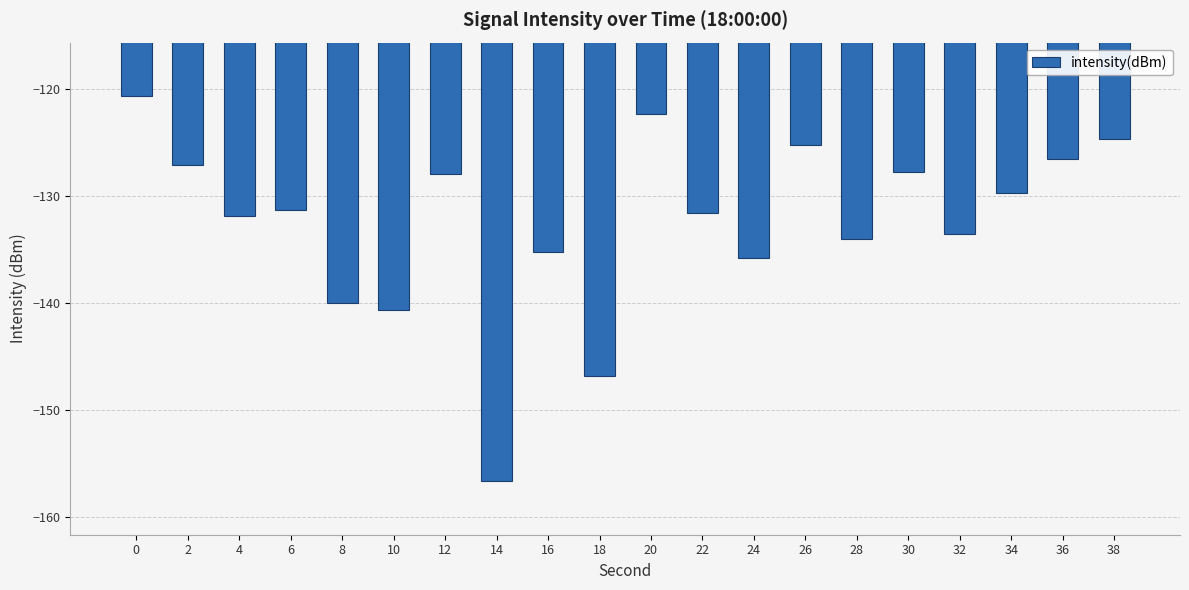

What is the maximum value shown in the chart?

-120.7